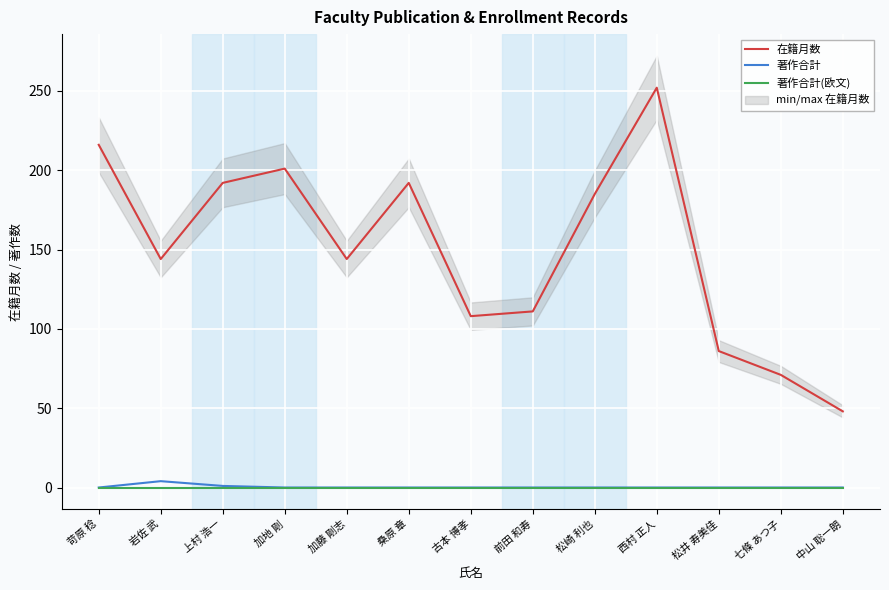

Where is the first local maximum for 在籍月数?

加地 剛